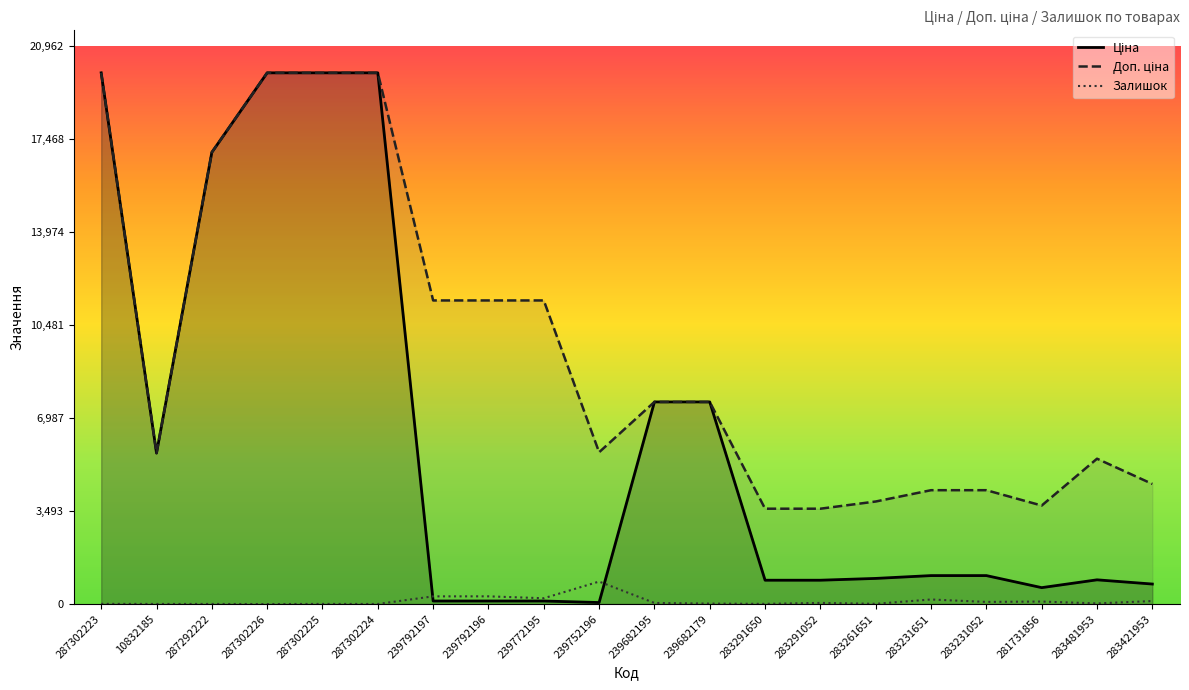

Between 239682179 and 283291052, which series saw the biggest shift?

Ціна